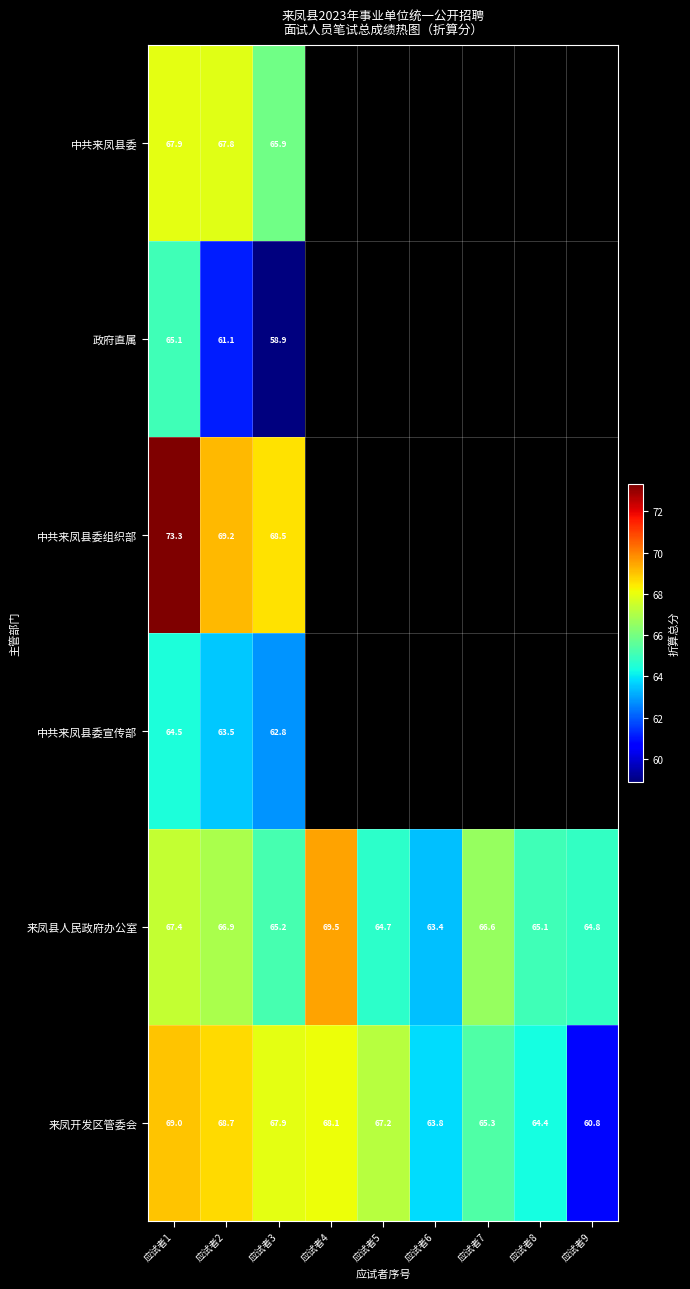

Is the value of 来凤县人民政府办公室 at 应试者6 greater than the value of 政府直属 at 应试者1?

No